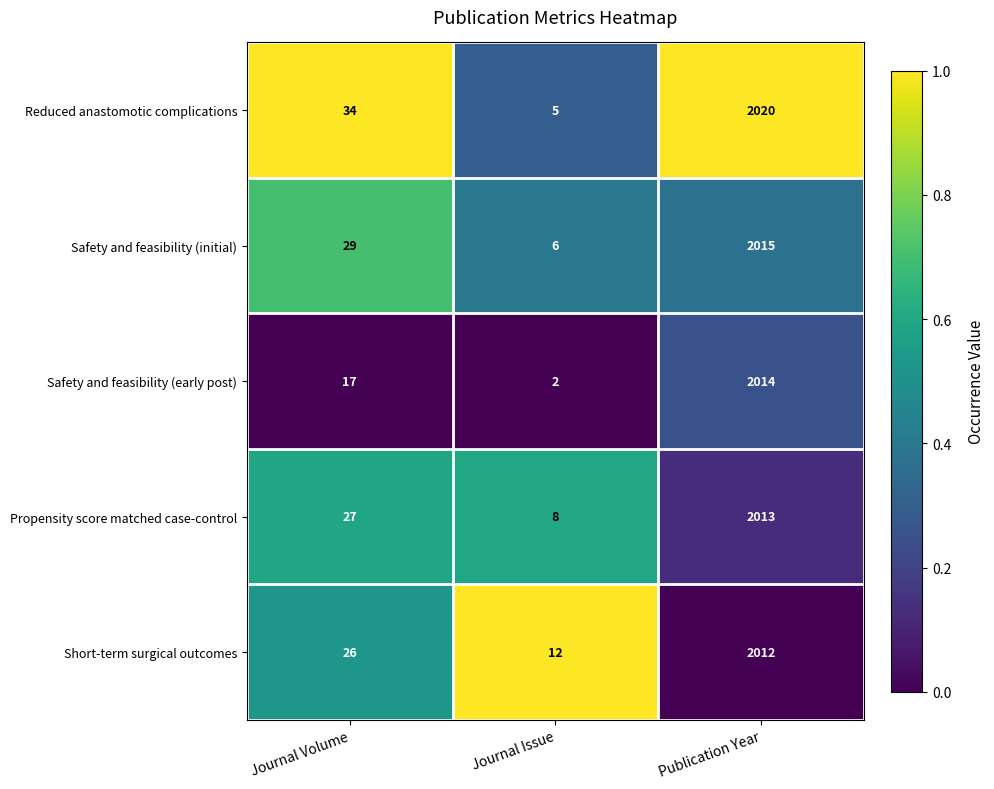

Which series has the largest range (max minus min)?

Reduced anastomotic complications